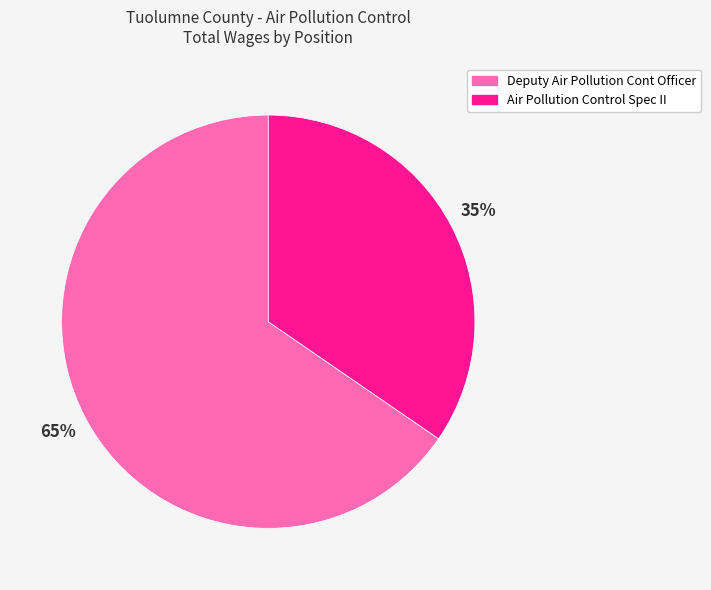

Approximately how many times larger is the value at Deputy Air Pollution Cont Officer compared to Air Pollution Control Spec II?

1.9